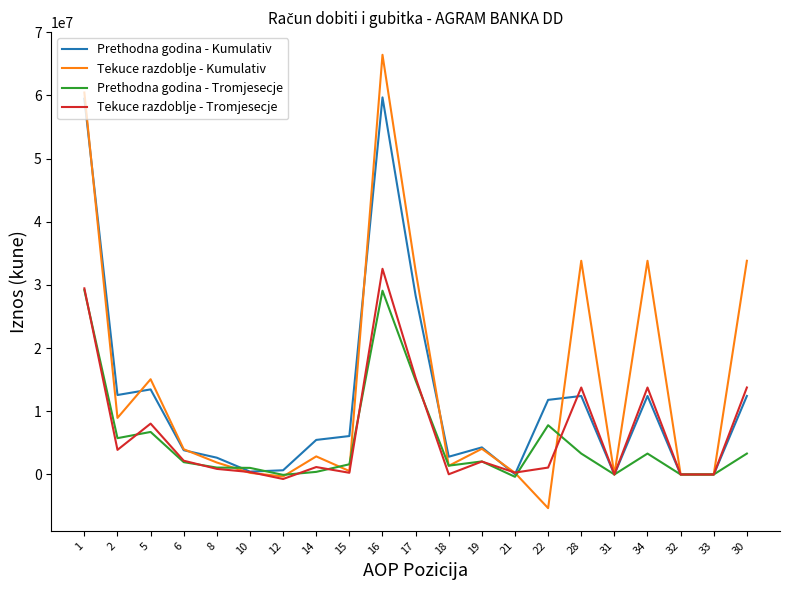

True or false: Tekuce razdoblje - Tromjesecje has a value of -18174025 at 32.

False